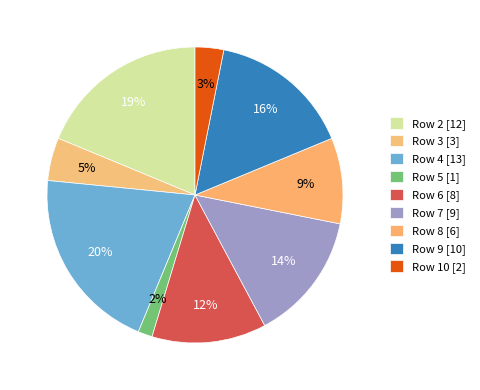

Which slice is the largest?

Row 4